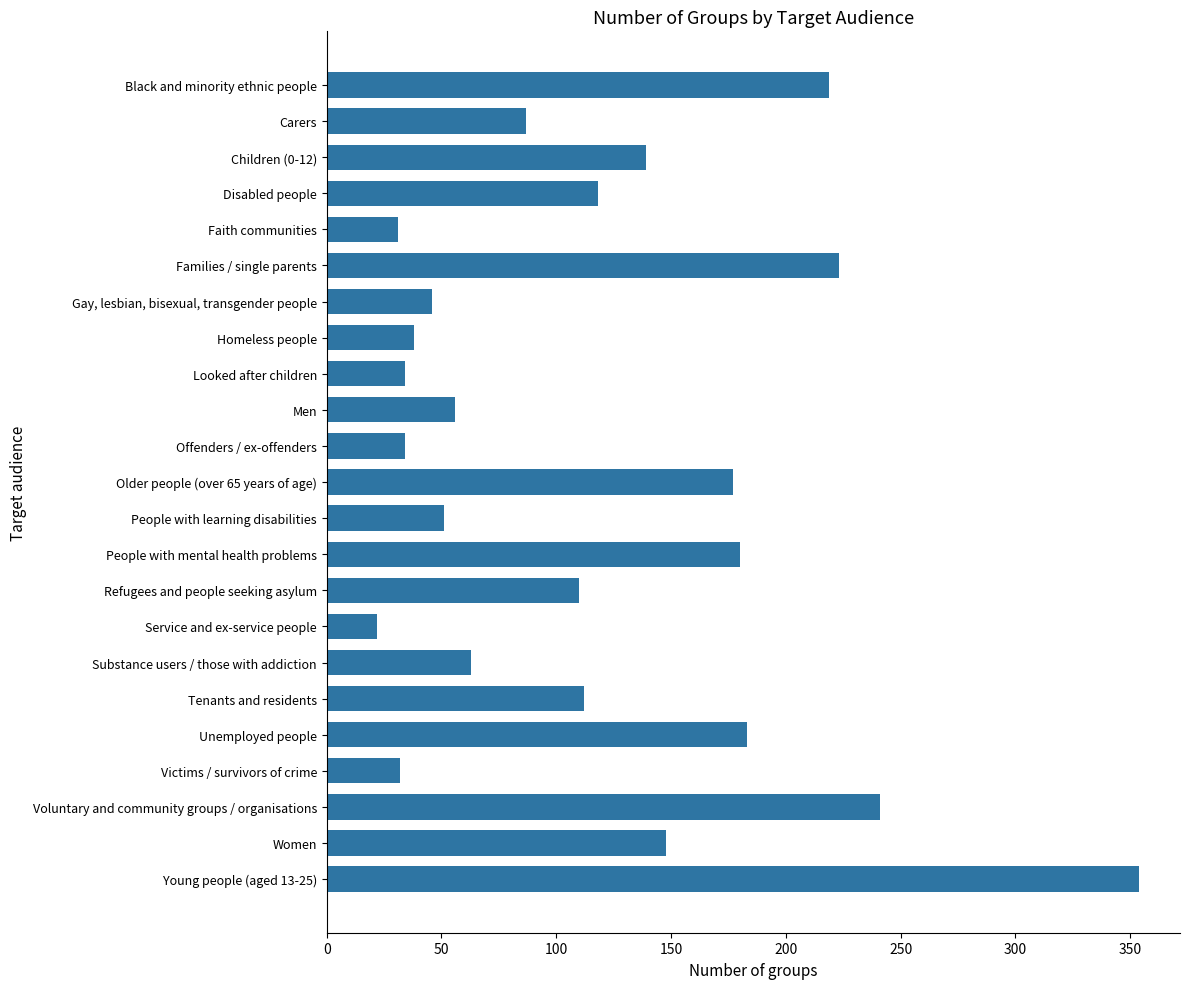

How many bars are there in total?

23